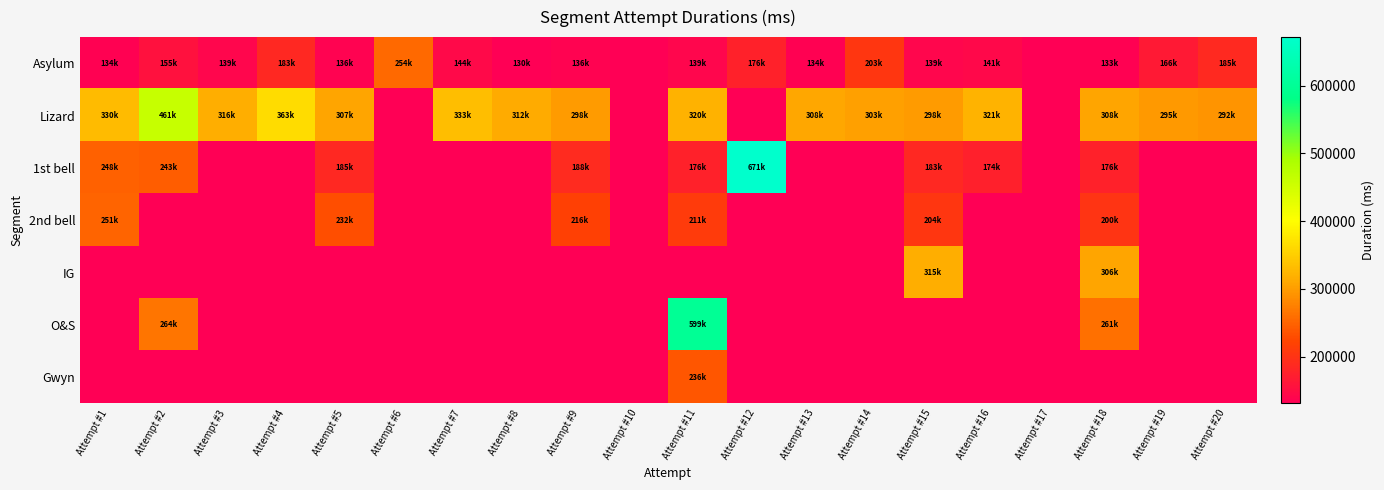

Between Attempt #9 and Attempt #5, which is larger?

Attempt #5